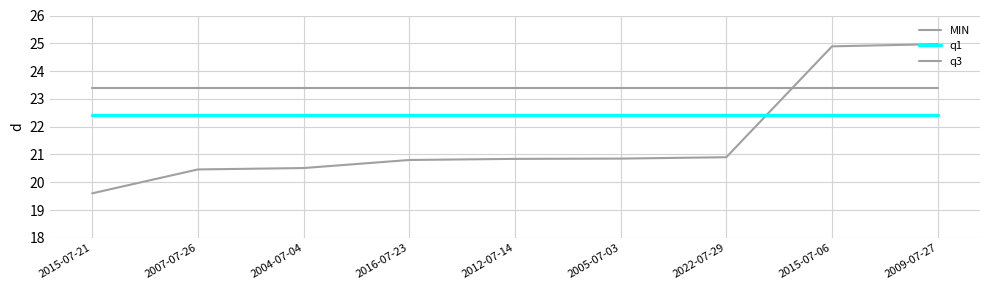

What is the lowest value of the q1 series?

22.4